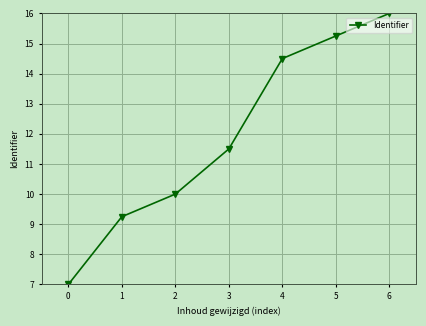

Rank the categories by value from lowest to highest.

0, 1, 2, 3, 4, 5, 6